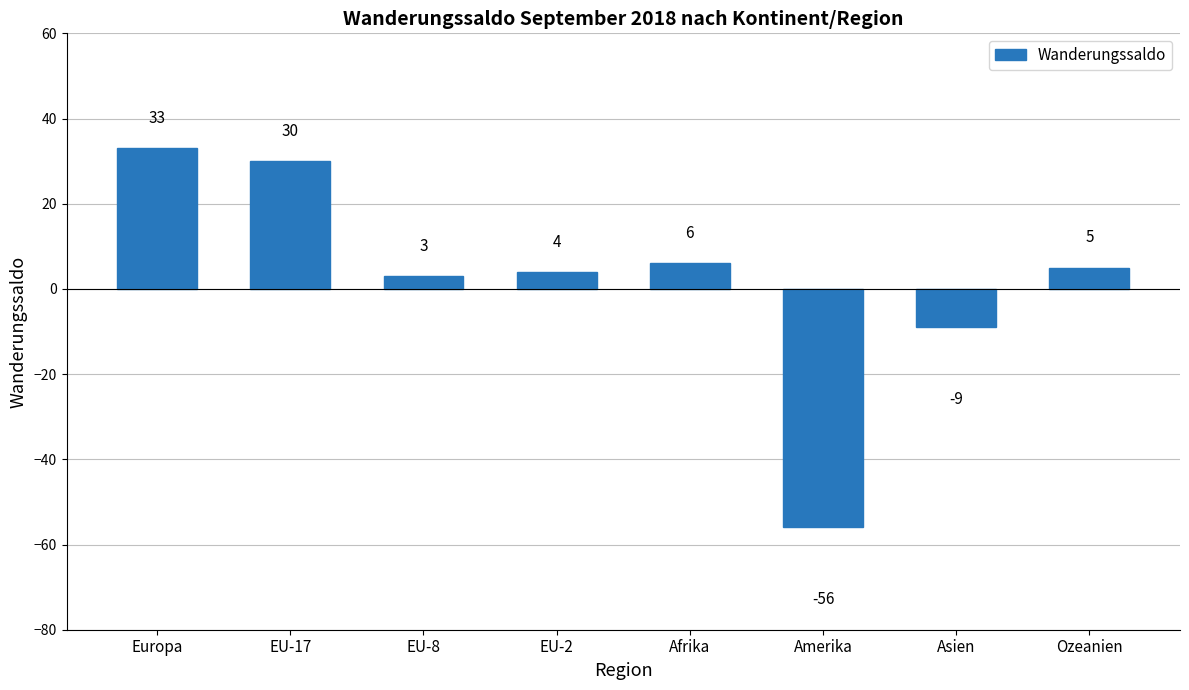

What is the approximate value at Afrika, to the nearest 5?

5